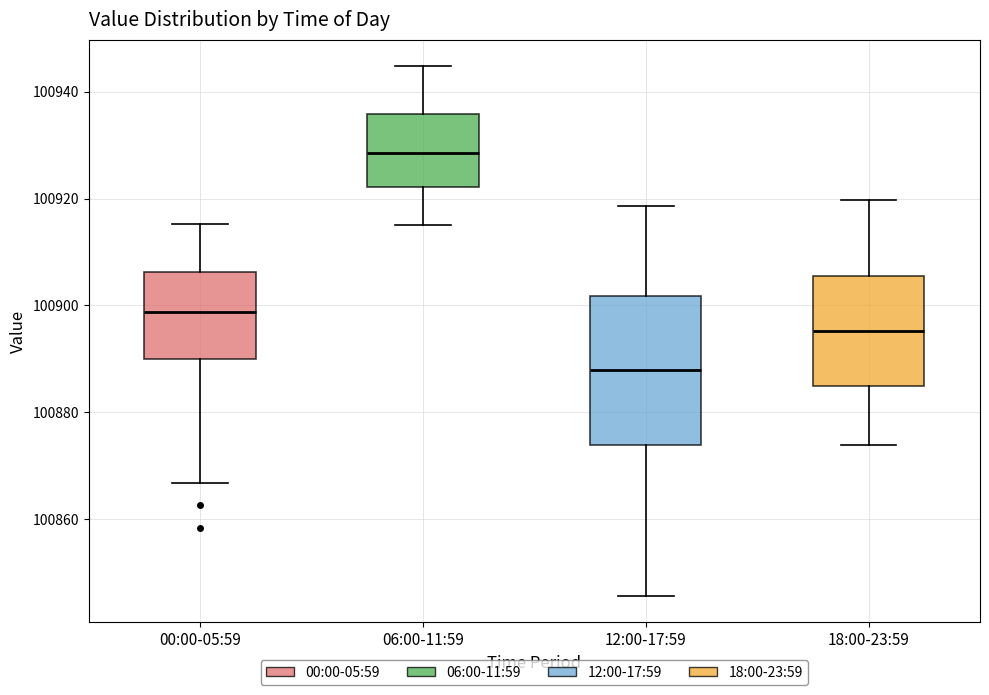

Comparing the boxes themselves (not the whiskers), which one is the tallest?

12:00-17:59